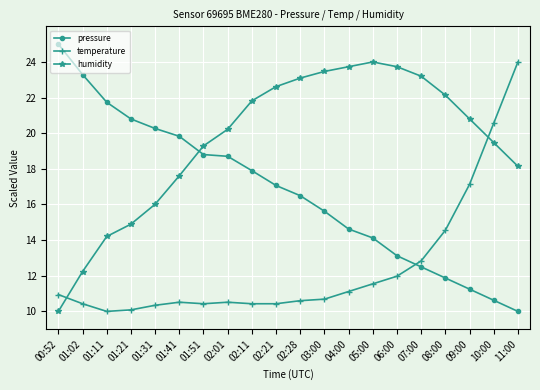

Which series changed the most between 00:52 and 08:00?

pressure